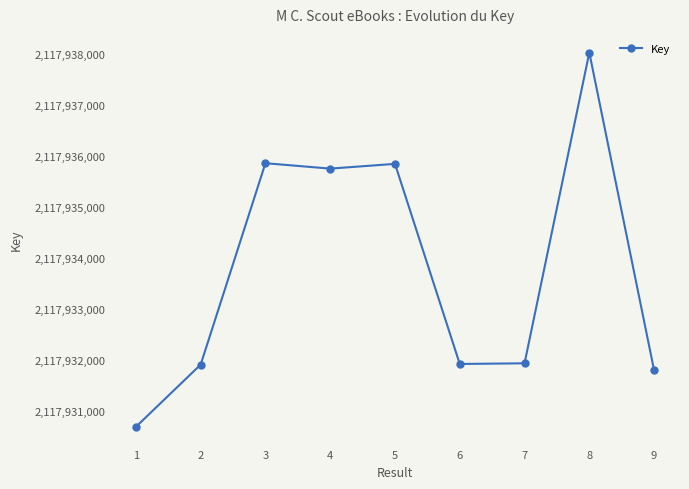

What is the smallest value displayed?

2117930691